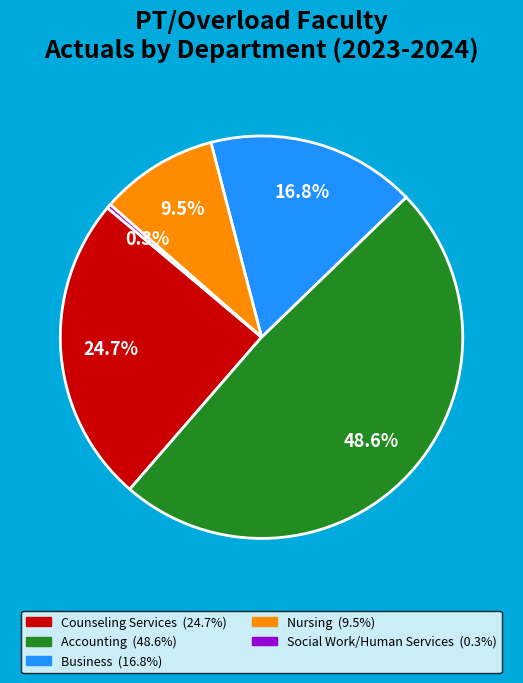

Does any single category account for the majority?

No